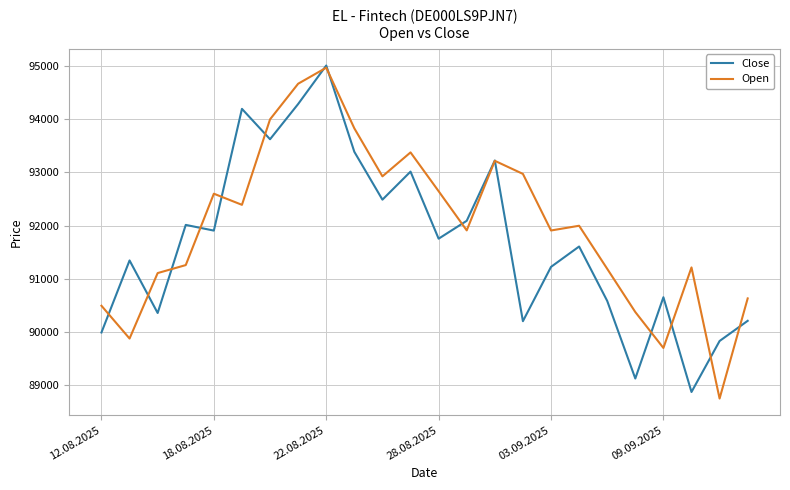

What is the lowest value of the Open series?

88750